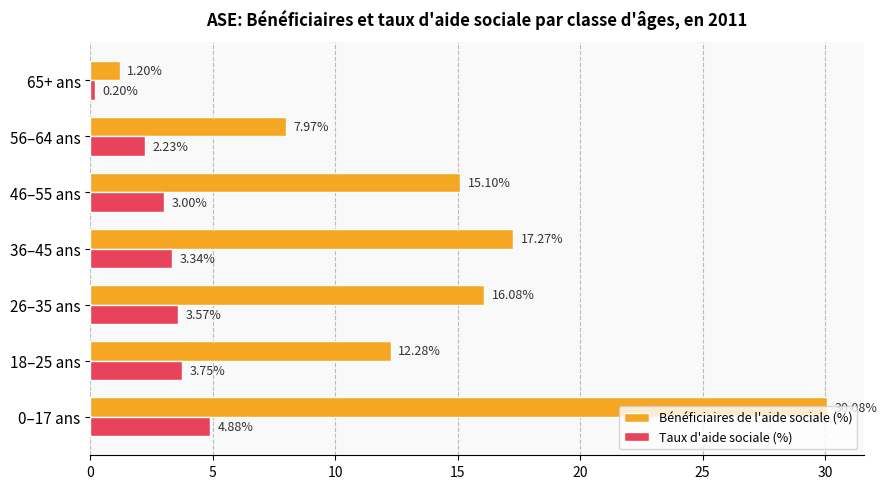

Which series has the widest spread of values?

Bénéficiaires de l'aide sociale (%)